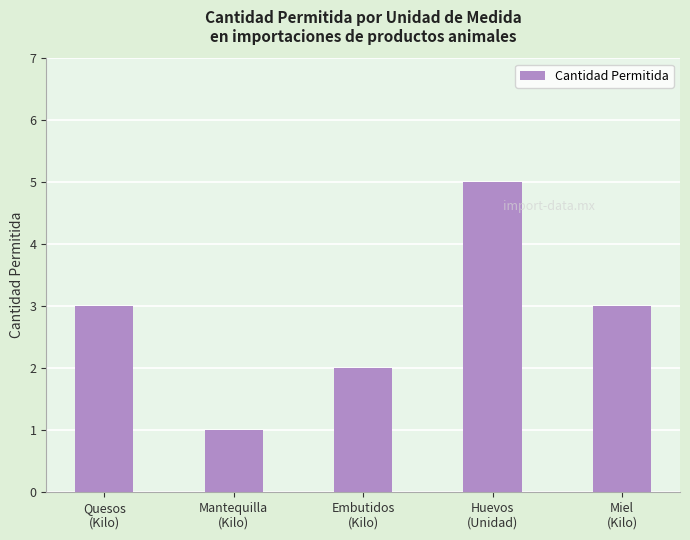

The chart shows a value of 5 at Huevos
(Unidad). True or false?

True